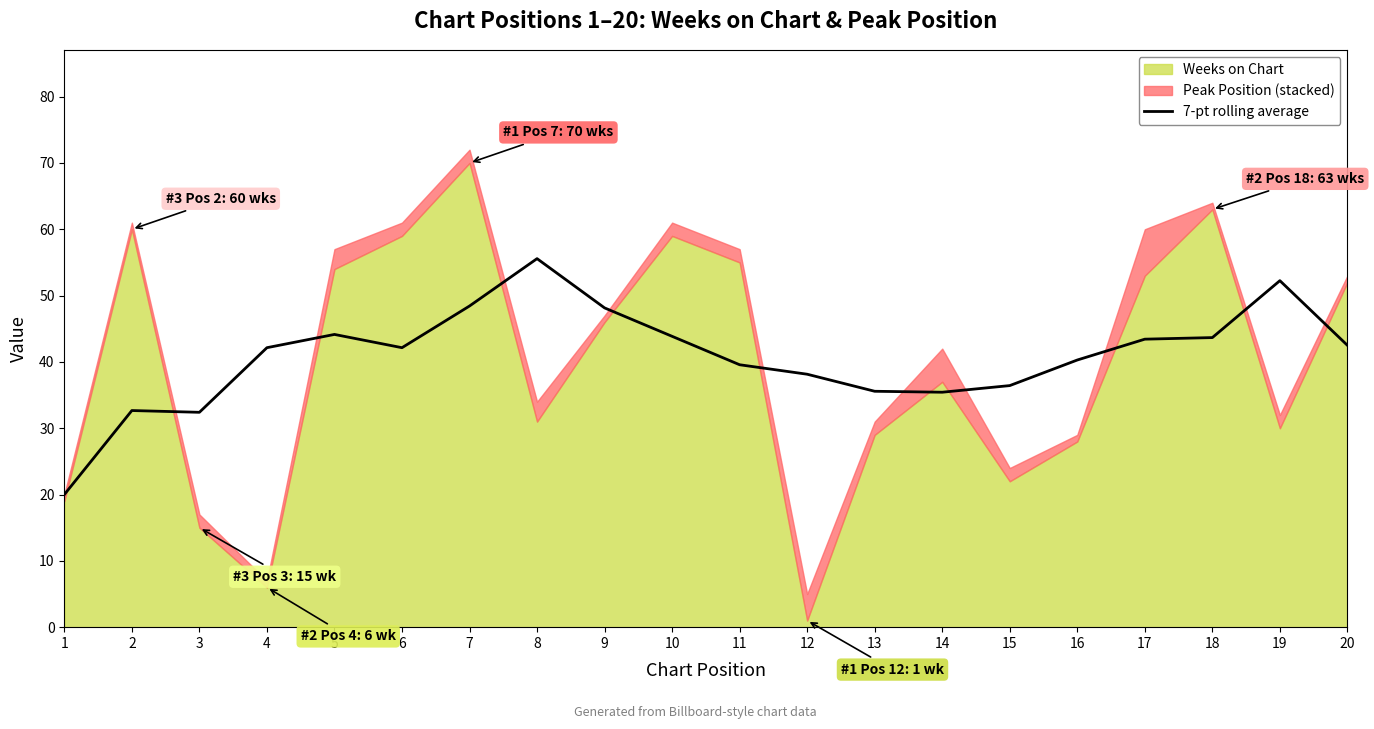

What is the difference between the maximum and minimum values?

35.6